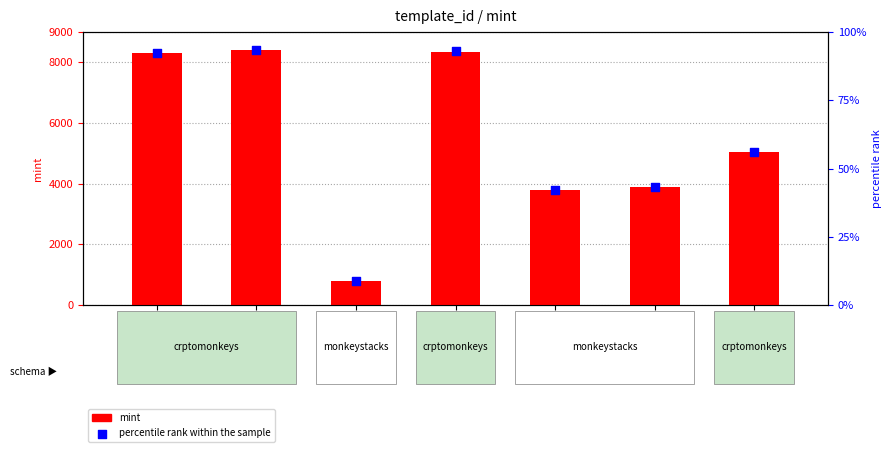

Which series reaches the minimum Y coordinate?

percentile rank within the sample